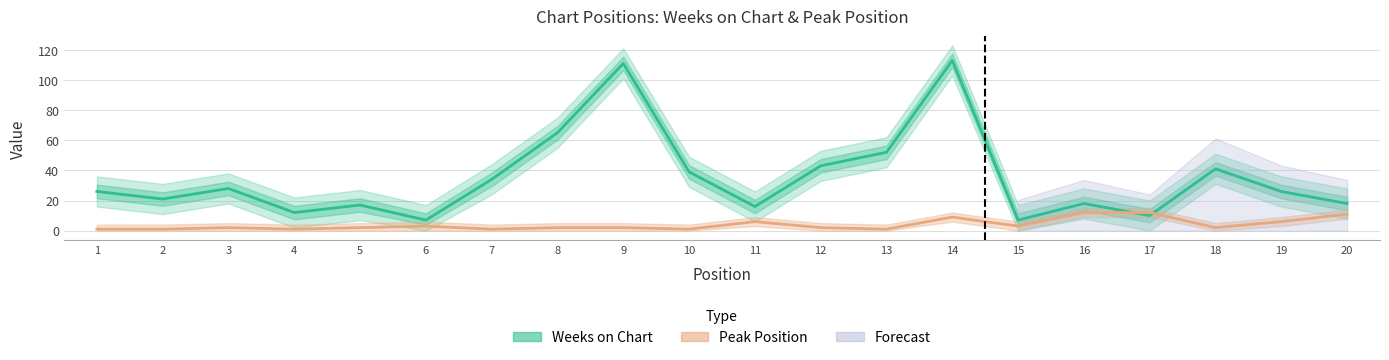

Where is the first local maximum for Weeks on Chart?

3